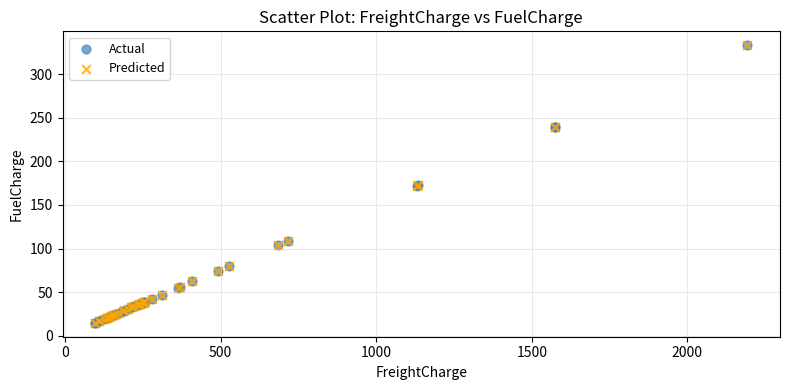

What are all the series names shown in the legend?

Actual, Predicted